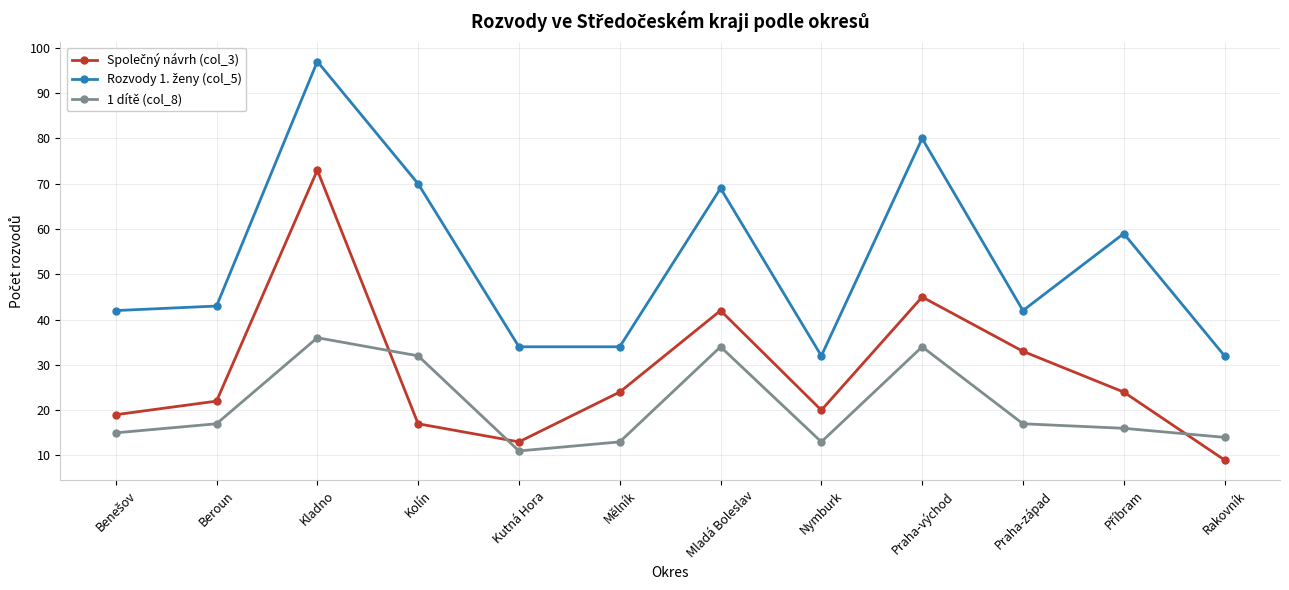

What is the average value of the 1 dítě (col_8) series?

21